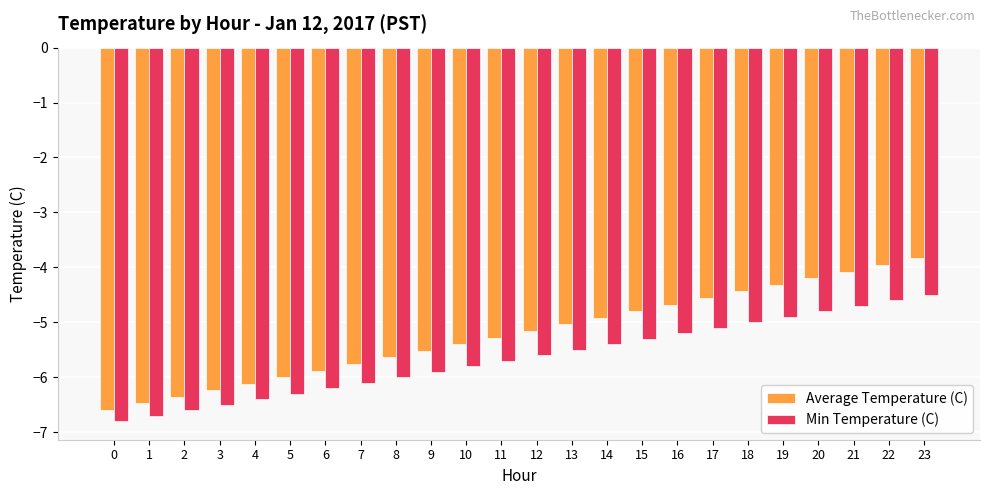

Count the number of data series in this chart.

2